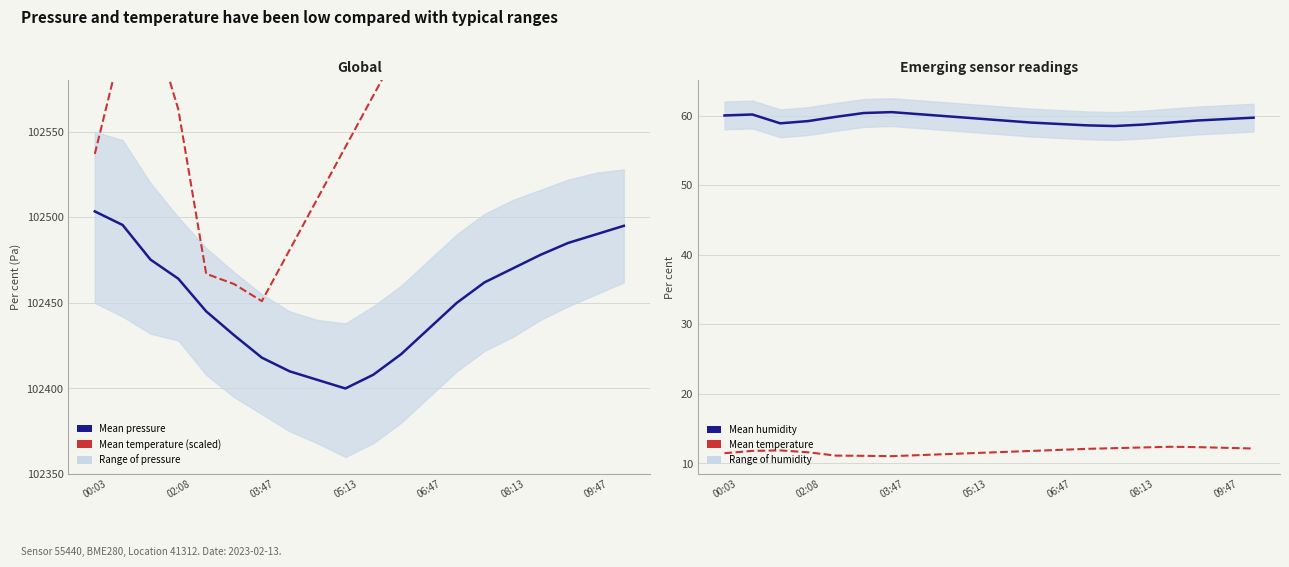

What is the maximum value shown in the chart?

102721.0